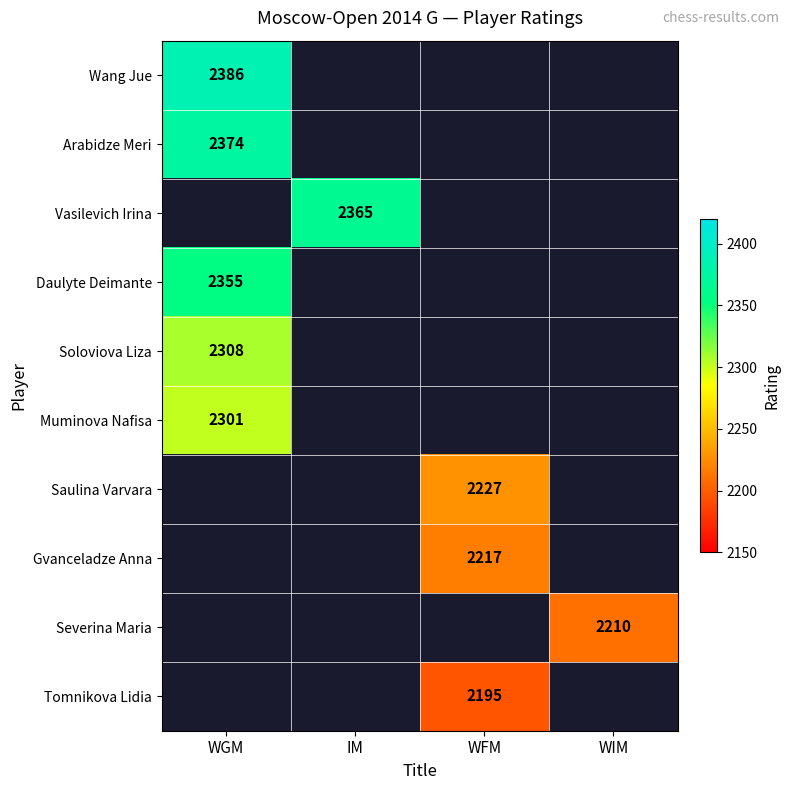

What is the maximum value shown in the chart?

2386.0